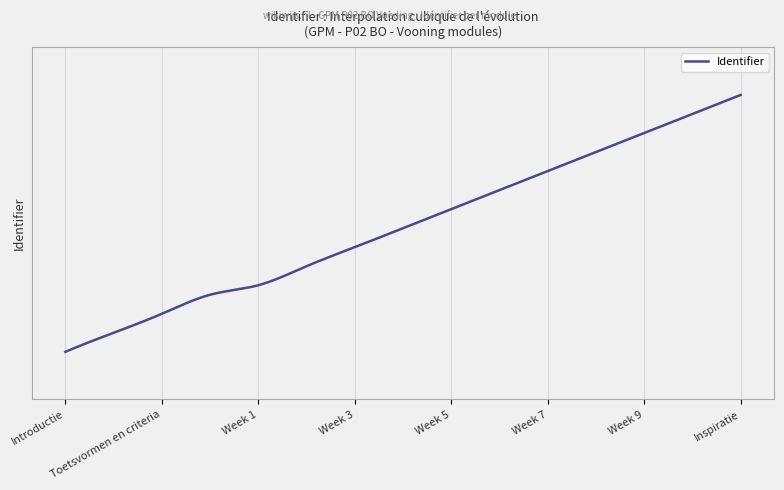

Reading left to right, transcribe all the data shown in this chart.

Introductie=2036859	Doelen=2036861	Toetsvormen en criteria=2036863	Organisatie en planning=2036865	Week 1=2036866	Week 2=2036868	Week 3=2036870	Week 4=2036872	Week 5=2036874	Week 6=2036876	Week 7=2036878	Week 8=2036880	Week 9=2036882	Week 10=2036884	Inspiratie=2036886